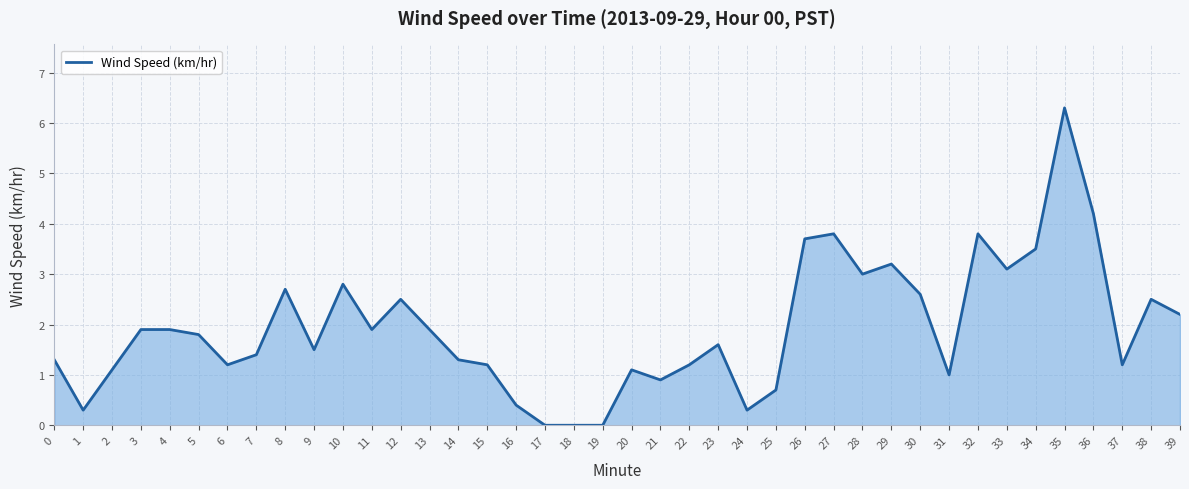

At which category does the chart reach its peak across all series?

35